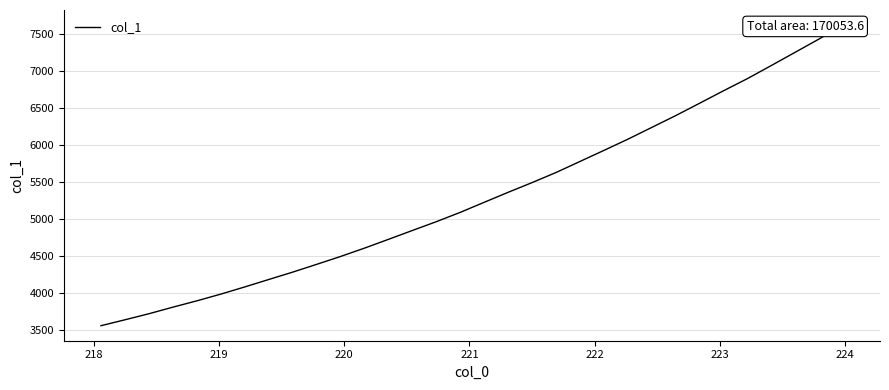

What is the label of the 28th point from the right?

221